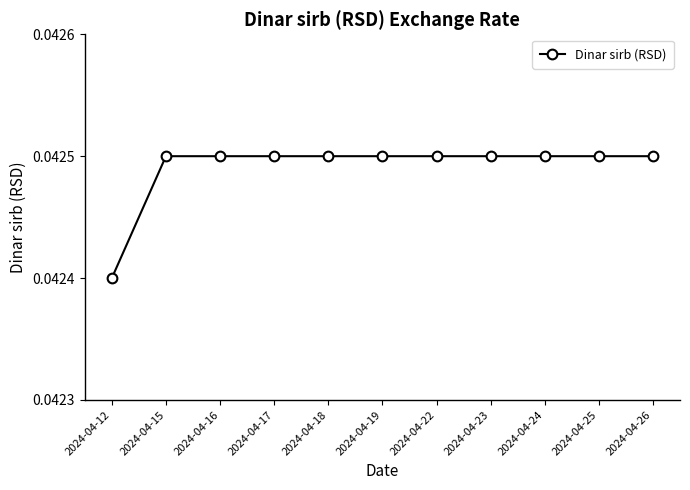

What is the sum of all values?

0.5